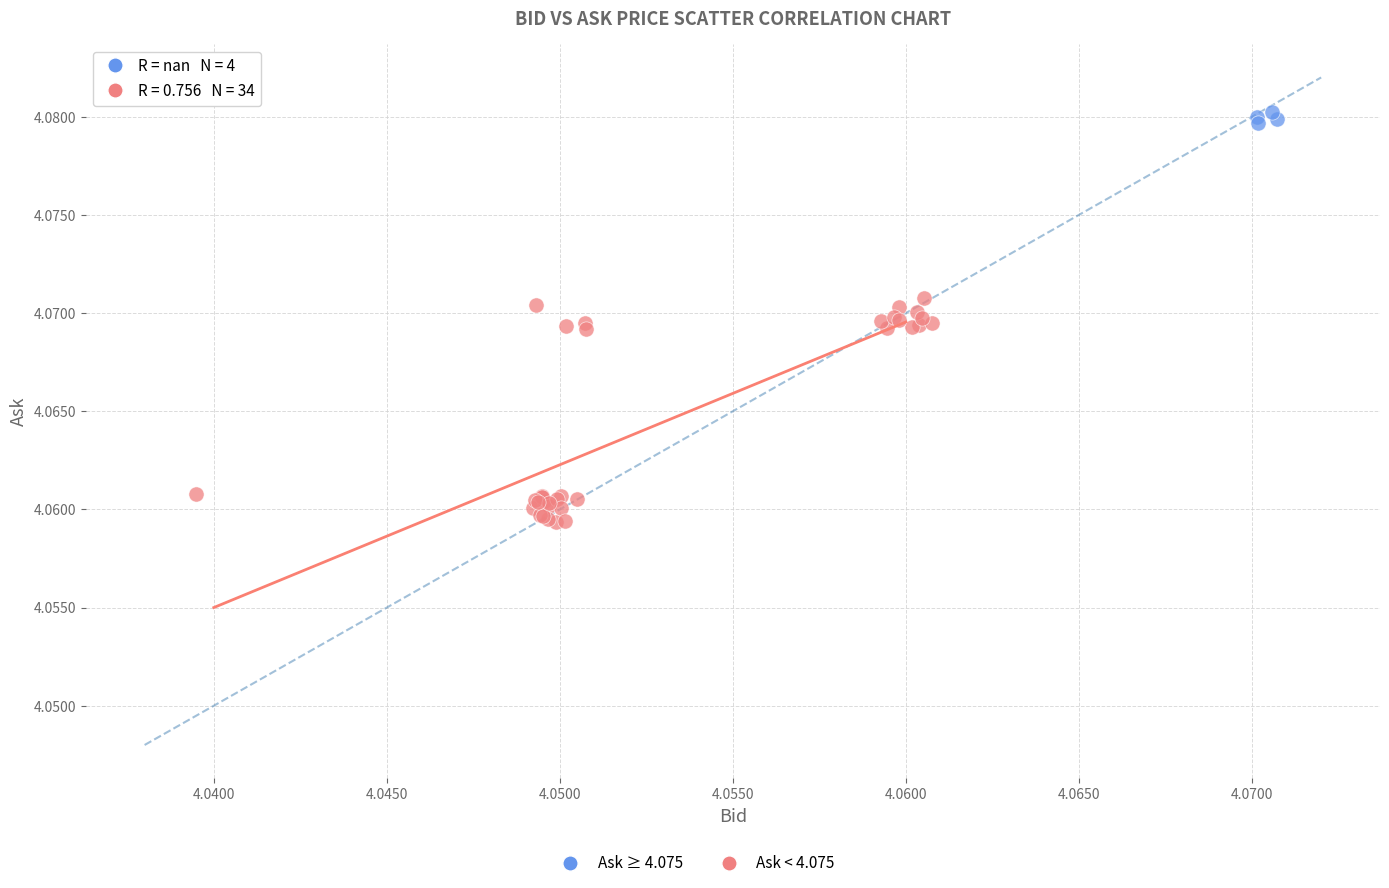

Which series contains the highest Y value?

Ask ≥ 4.075